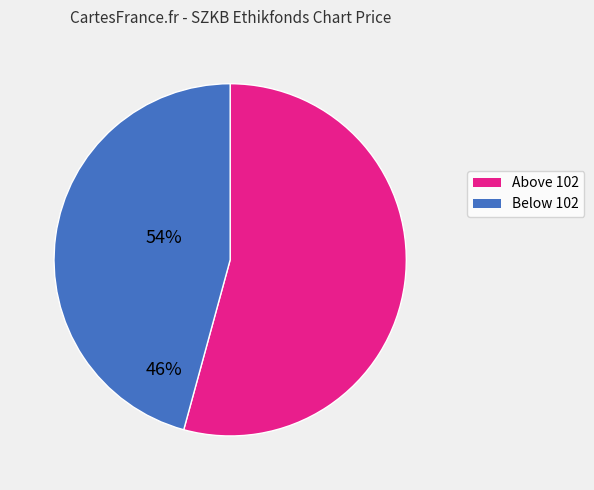

Is there a majority slice in this chart?

Yes